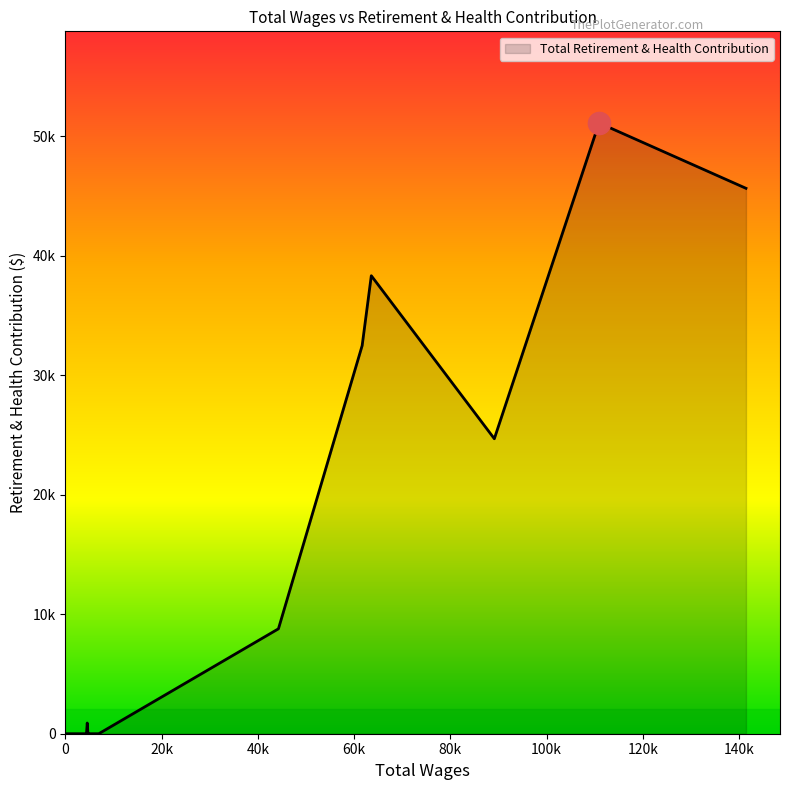

Which category has the highest value across all series?

110876.0